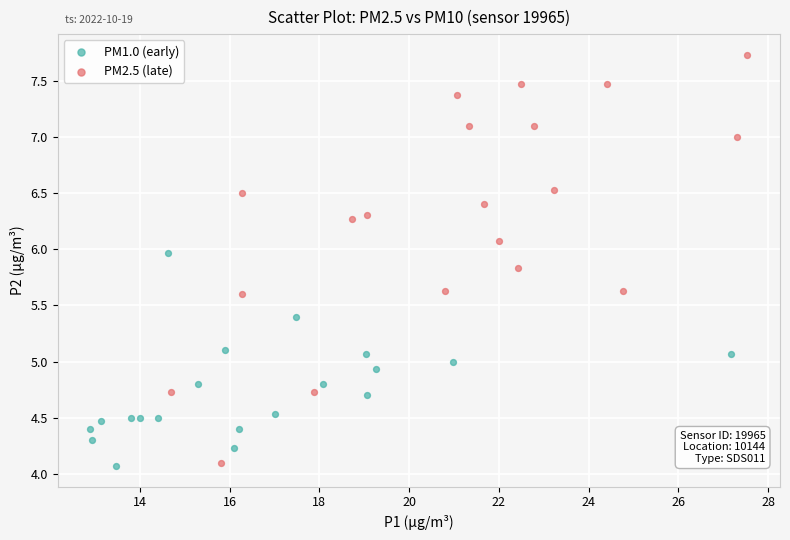

Which series has the largest Y range (max minus min)?

PM2.5 (late)